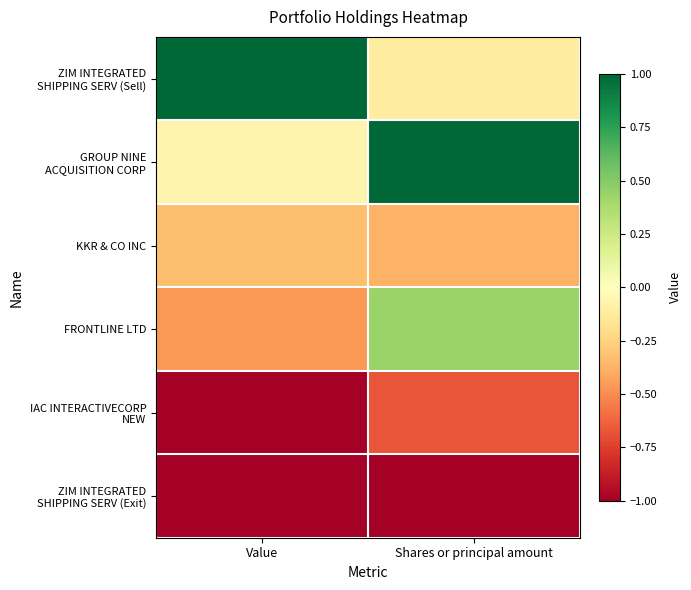

Between Value and Shares or principal amount, which is larger?

Value